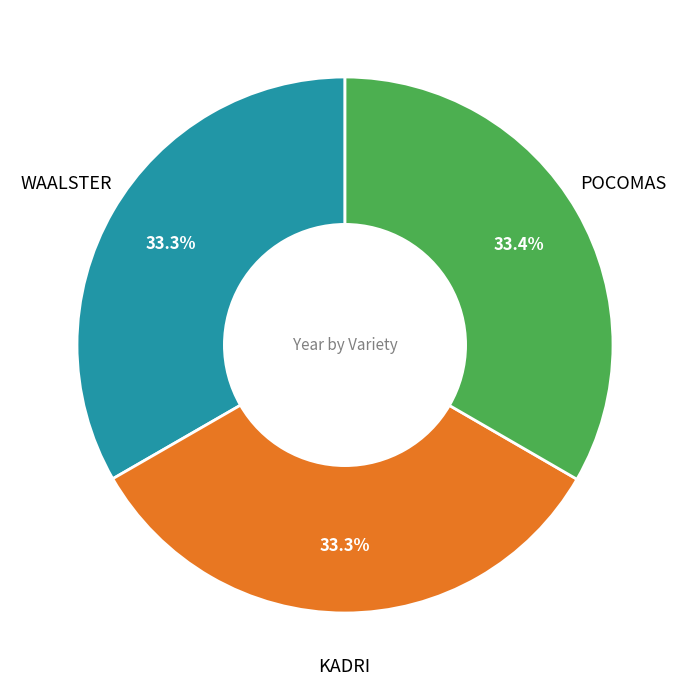

Is there a majority slice in this chart?

No